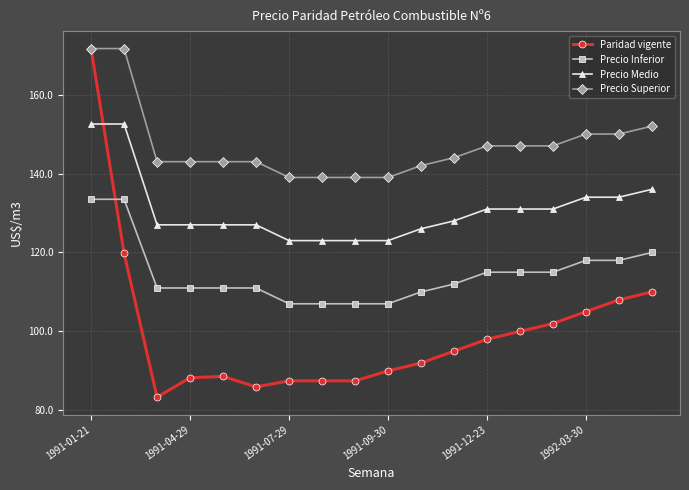

True or false: Paridad vigente has more than 2 points higher than both neighbors.

False